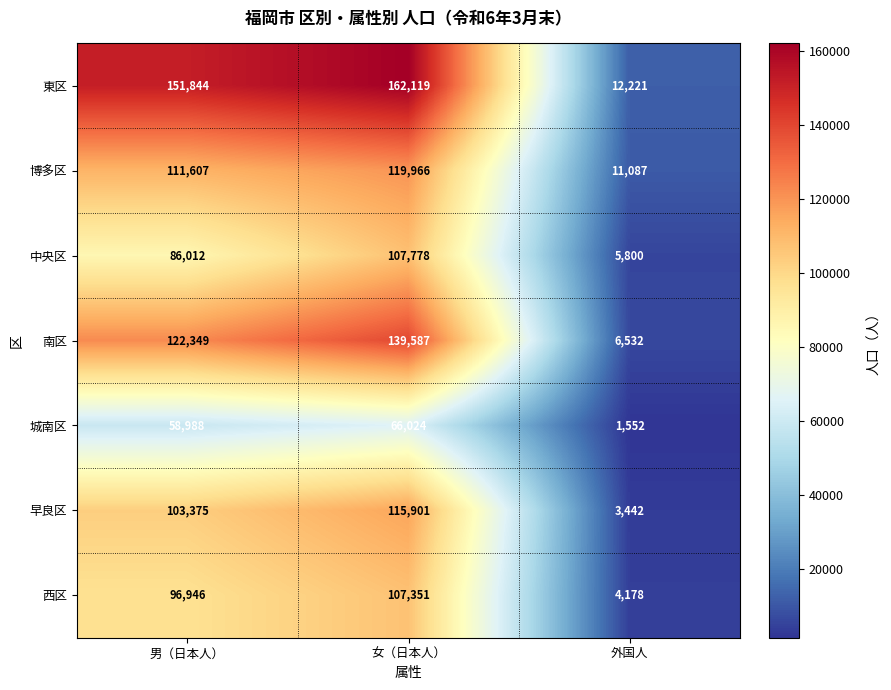

What is the difference between the 城南区 values at 外国人 and 女（日本人）?

64472